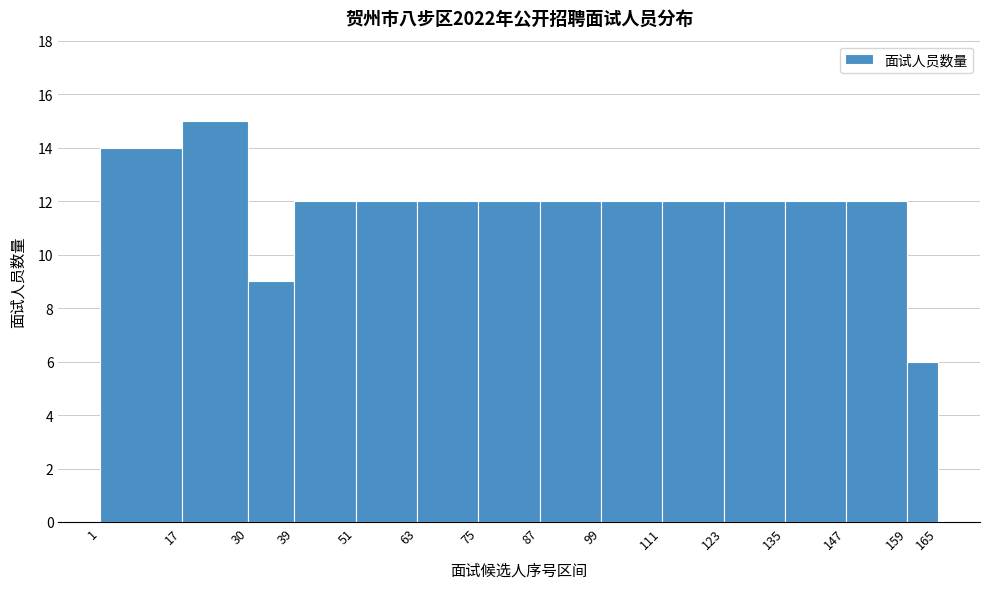

Which range on the x-axis has the tallest bar?

17 to 30